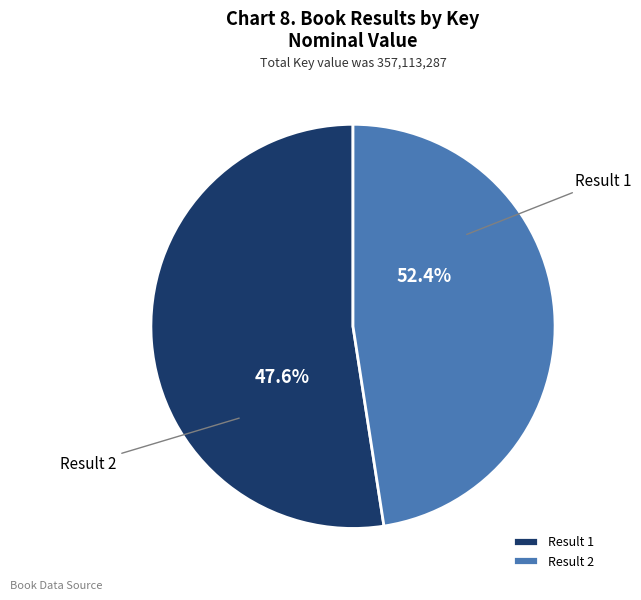

Combined, what portion of the pie is Result 1 and Result 2?

100.0%